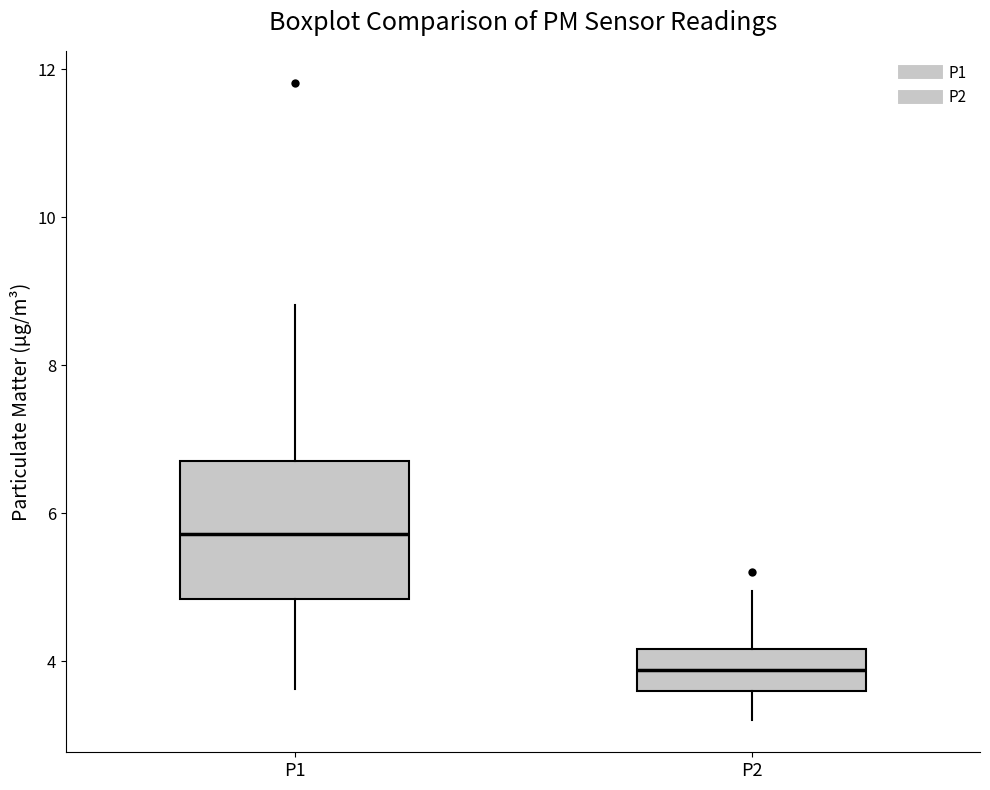

Which box is the tallest, from its lower edge to its upper edge?

P1